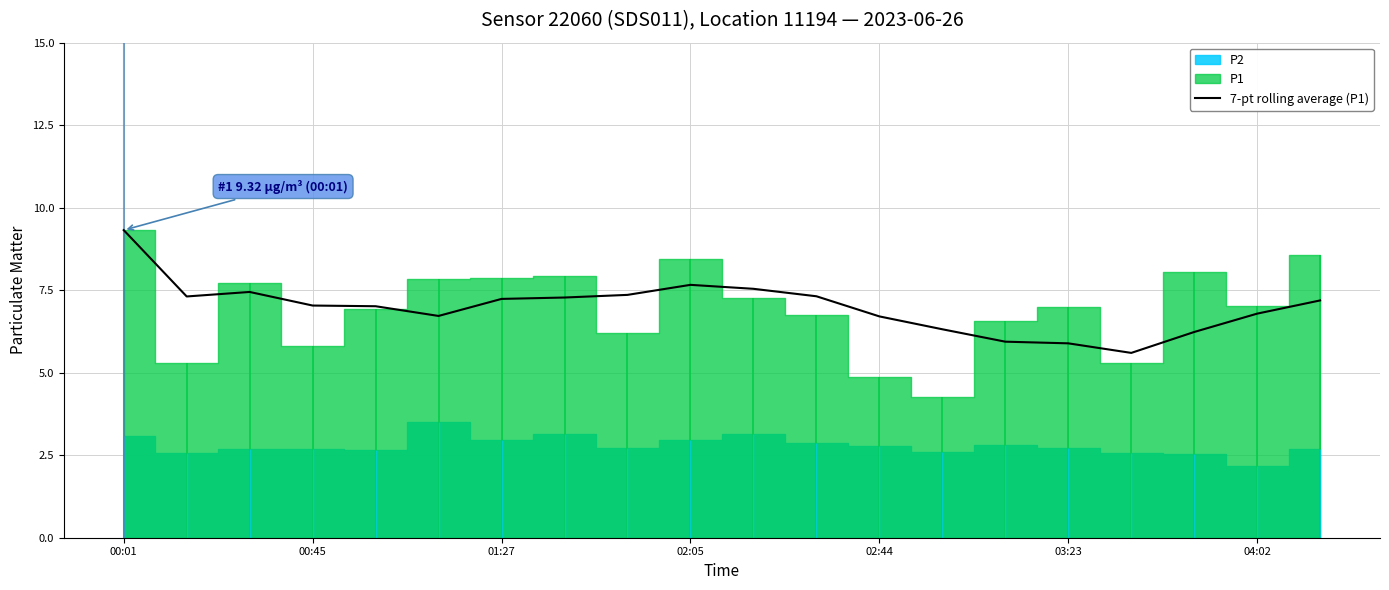

How many points are higher than both their immediate neighbors (excluding endpoints)?

2